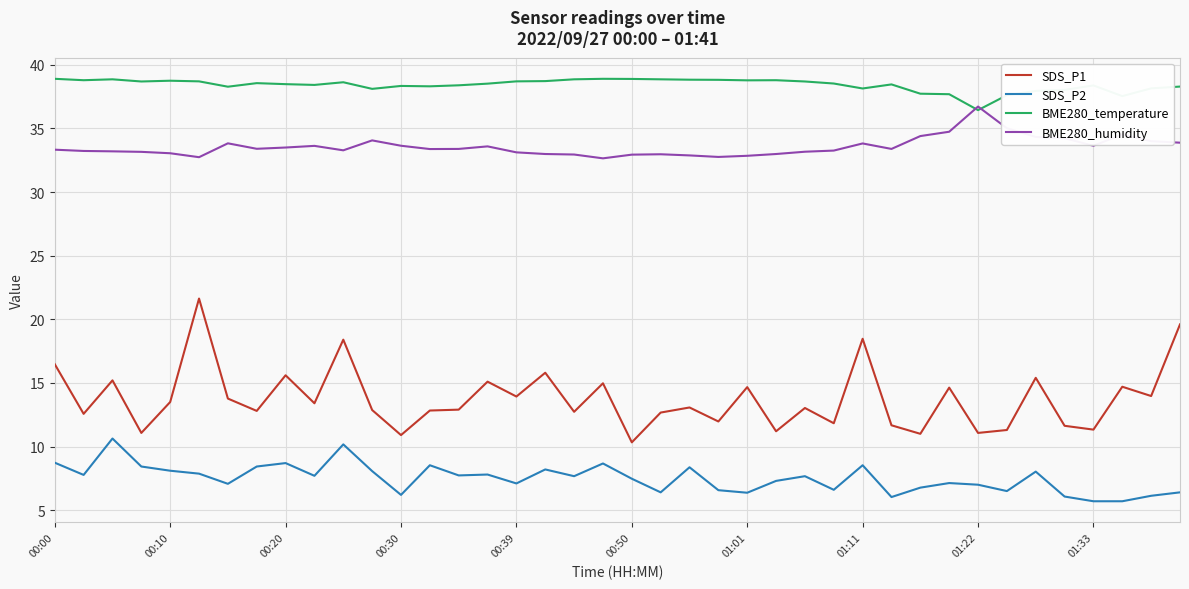

Which series has the largest range (max minus min)?

SDS_P1